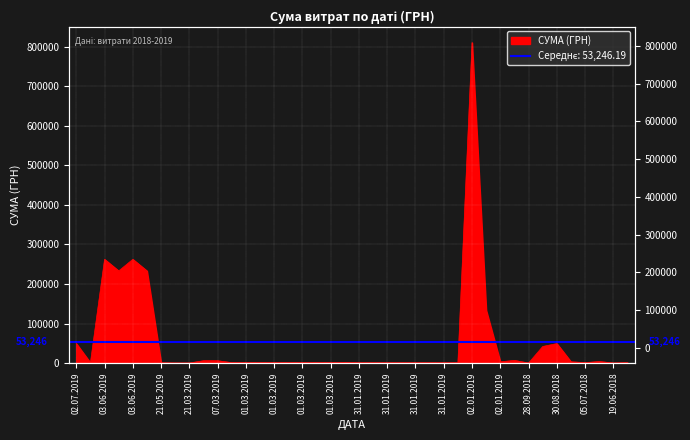

What is the ratio of the value at 01.03.2019 to the value at 01.03.2019?

1.0